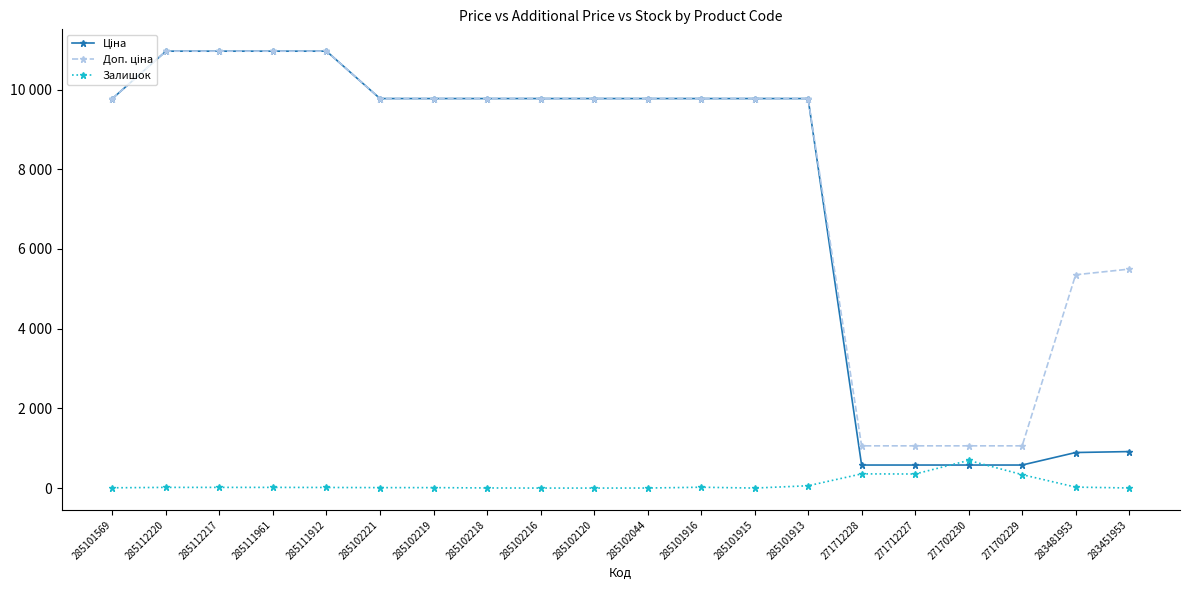

What is the difference between the second highest and second lowest values in the Ціна series?

10386.3